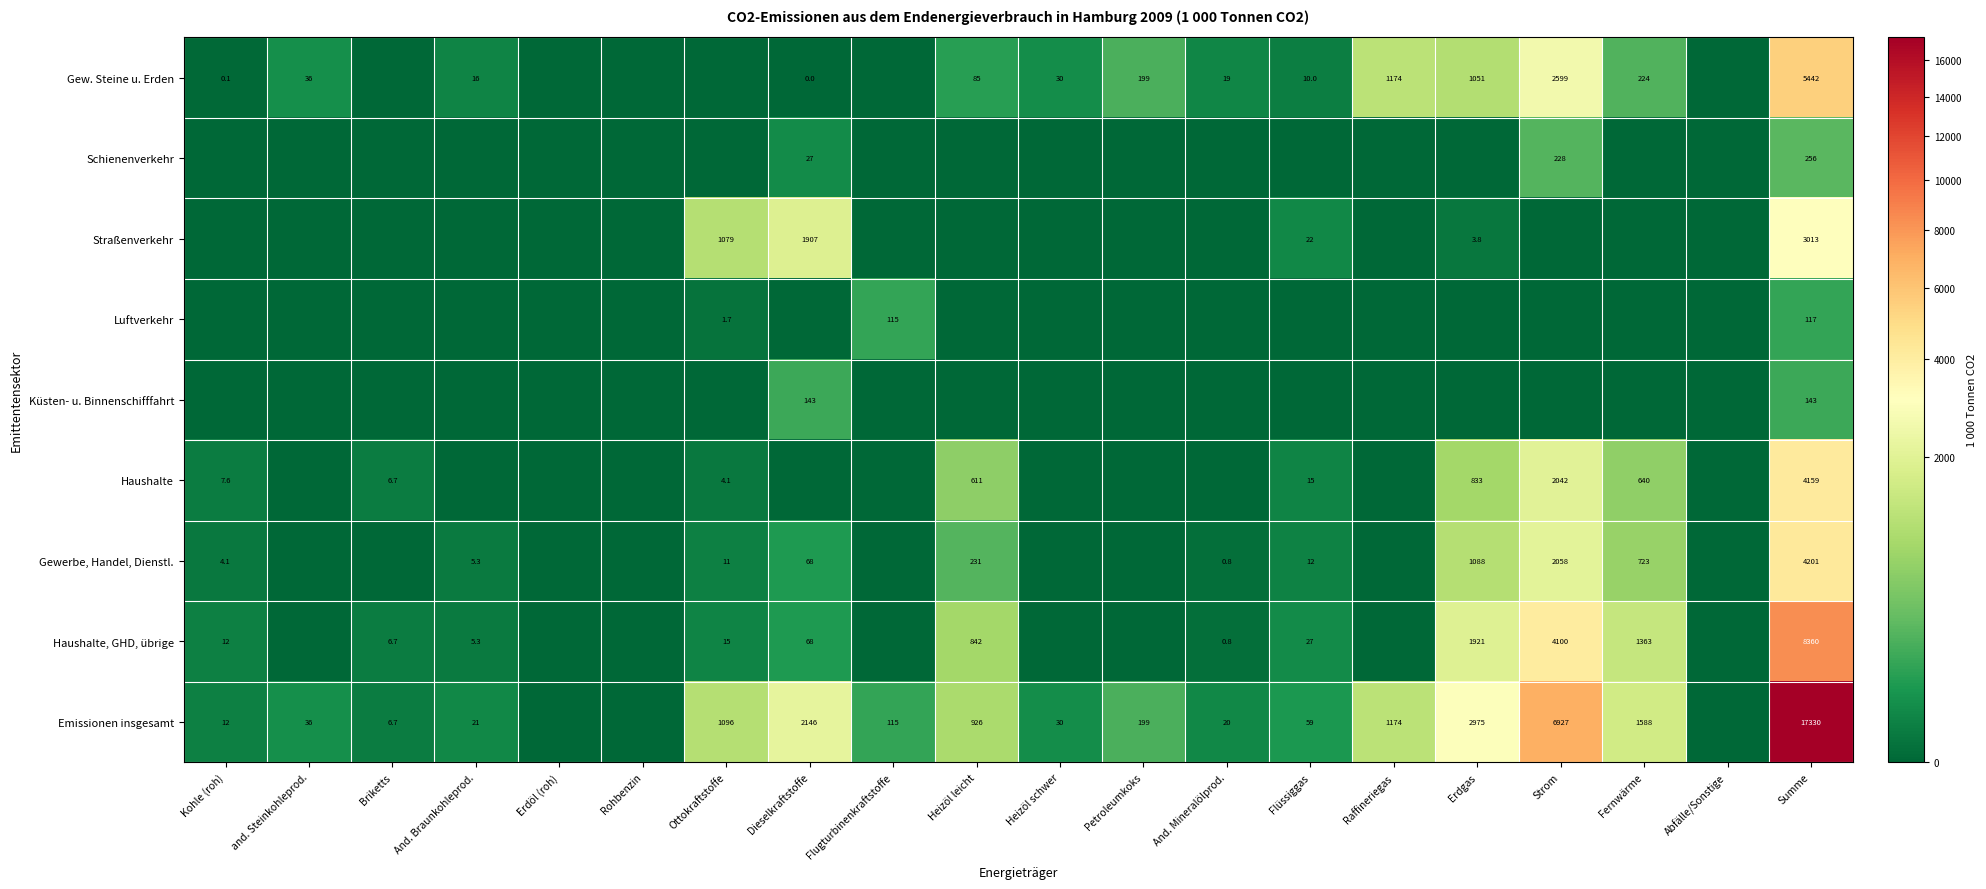

The Straßenverkehr series shows 2896.8 at Dieselkraftstoffe. True or false?

False